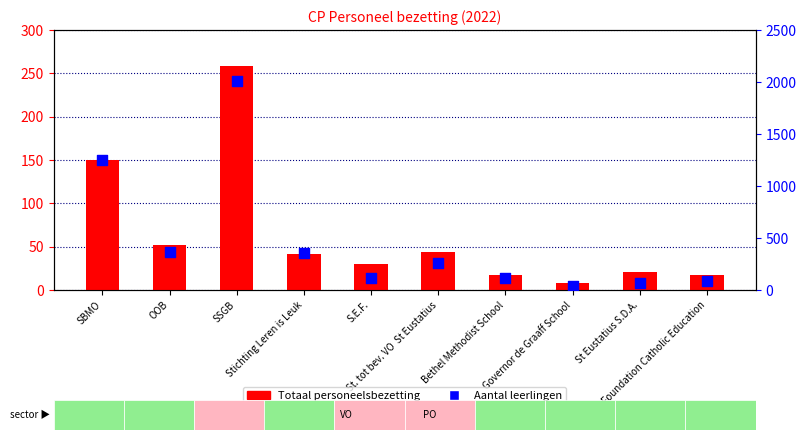

At how many categories does at least one series exceed 78?

8